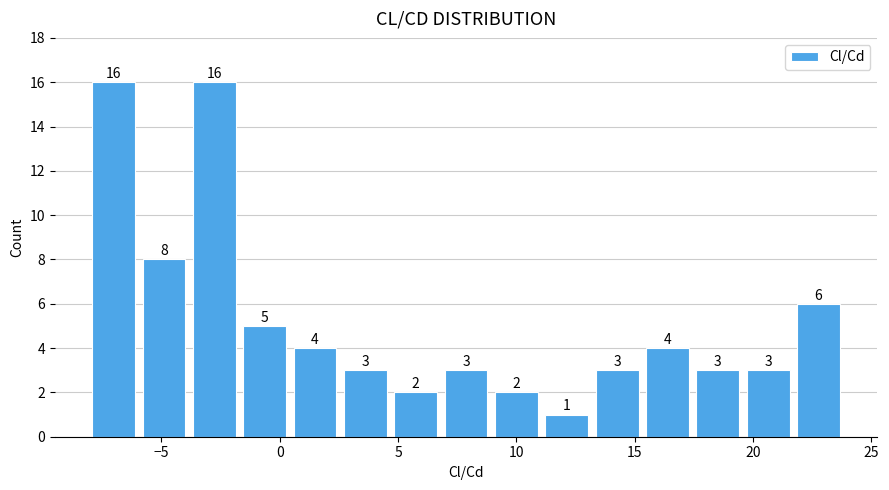

Reading left to right, list every bar in this chart as the range it spans on the x-axis followed by its height. The bar edges are not printed on the chart, so give them approximately, as read against the axis.

-8.0 to -6.0: 16
-6.0 to -4.0: 8
-4.0 to -1.5: 16
-1.5 to 0.5: 5
0.5 to 2.5: 4
2.5 to 4.5: 3
4.5 to 7.0: 2
7.0 to 9.0: 3
9.0 to 11.0: 2
11.0 to 13.0: 1
13.0 to 15.5: 3
15.5 to 17.5: 4
17.5 to 19.5: 3
19.5 to 21.5: 3
21.5 to 24.0: 6